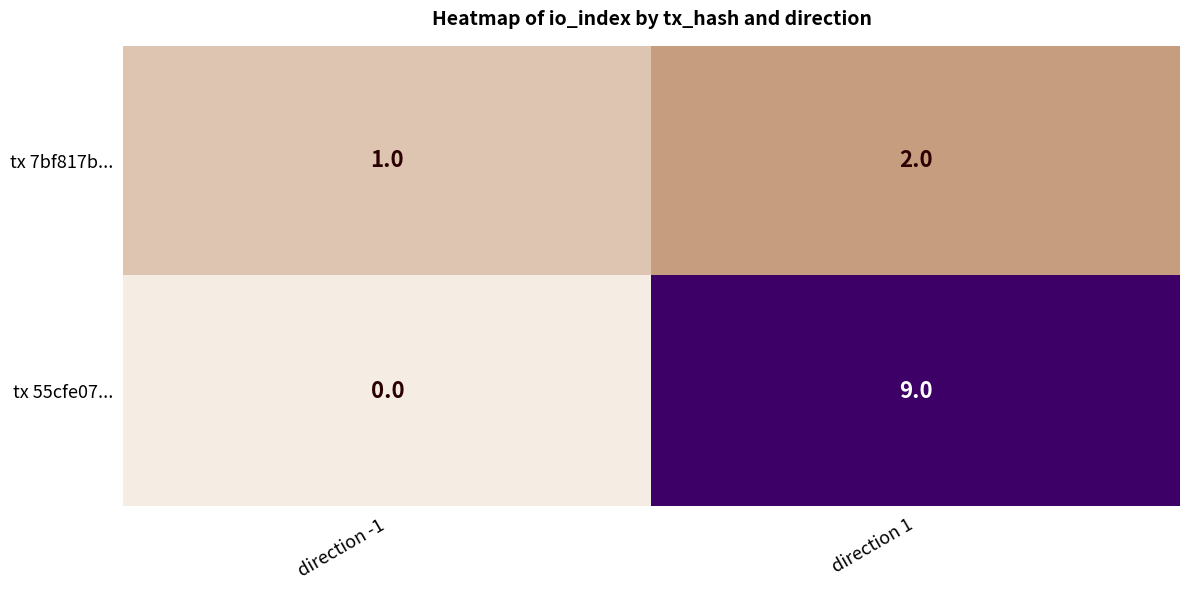

Which series has the largest range (max minus min)?

tx 55cfe07...